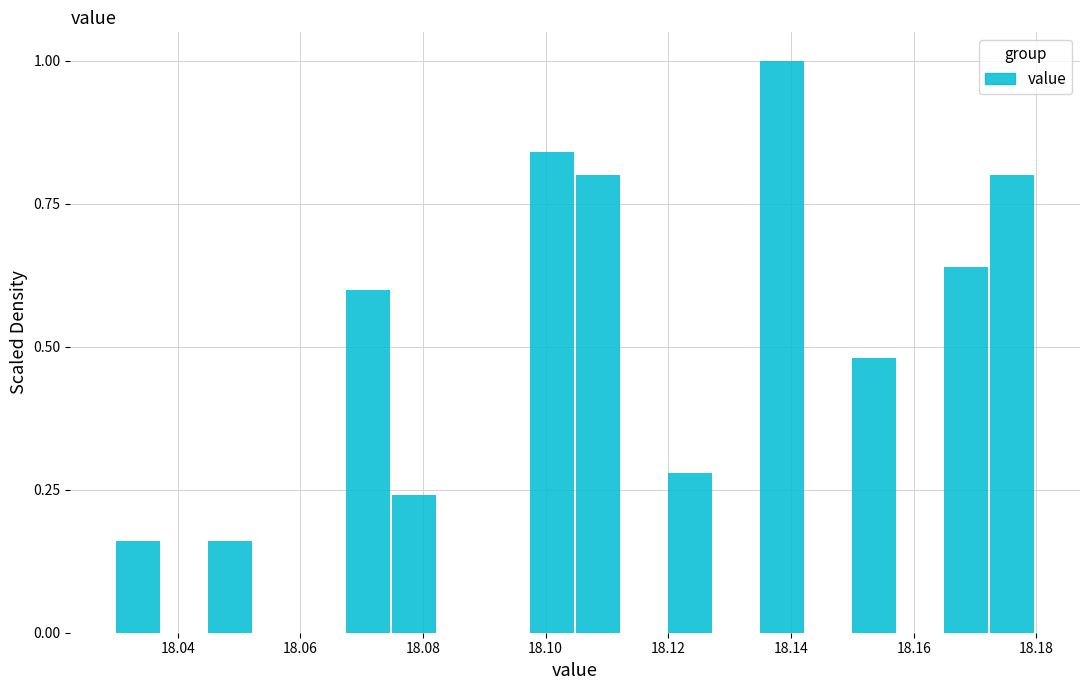

Around what value on the x-axis is the tallest bar? Give the approximate position of its centre, as read against the axis.

18.138